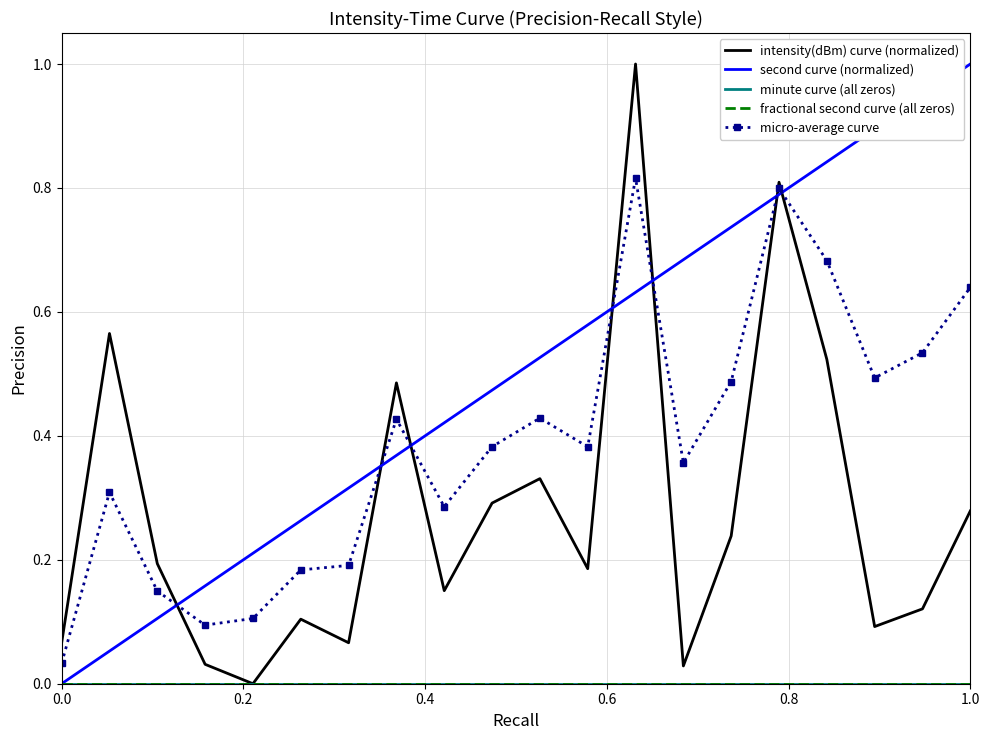

Which series has the largest total across all categories?

second curve (normalized)